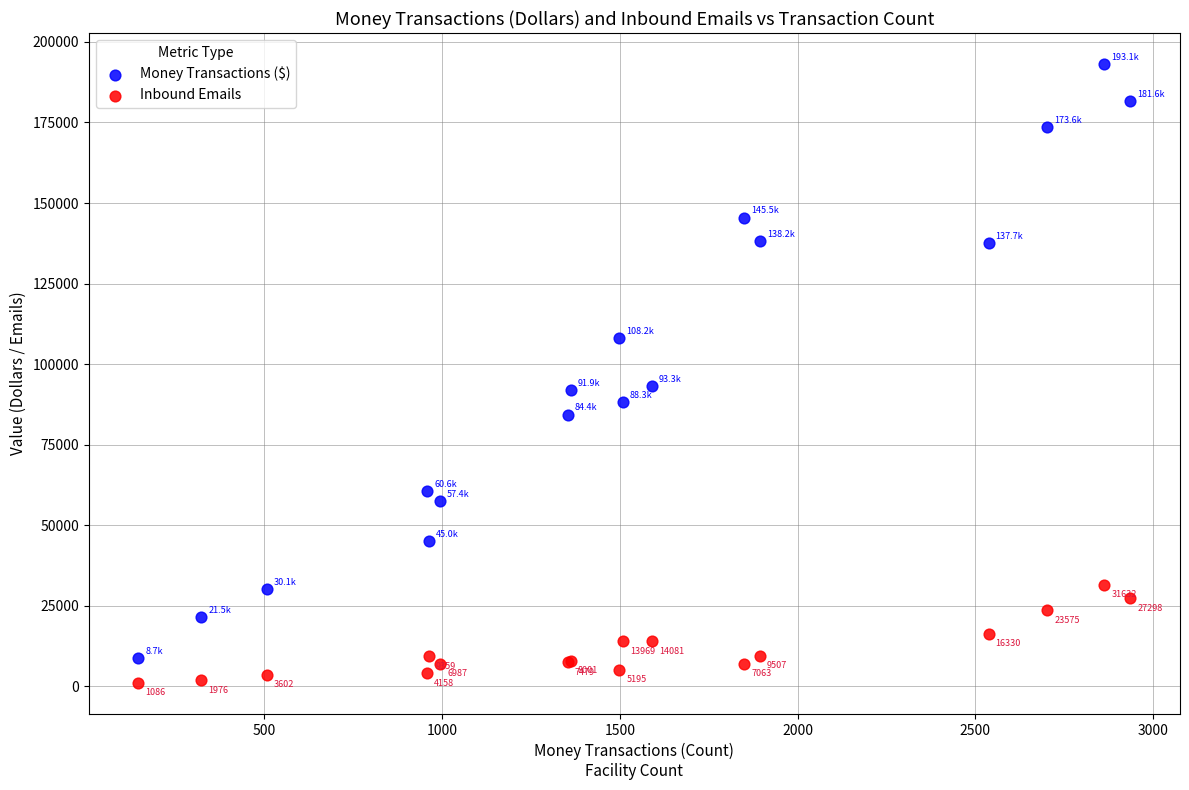

In the Money Transactions ($) series, what Y value is closest to 100911?

108159.6